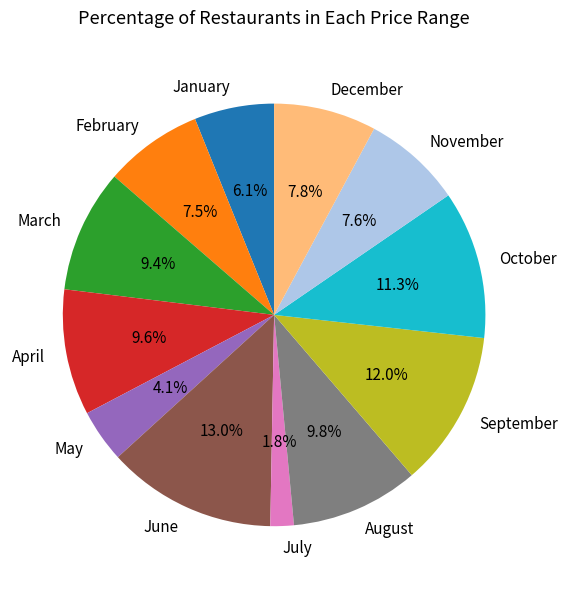

What is the largest slice in the pie chart?

June